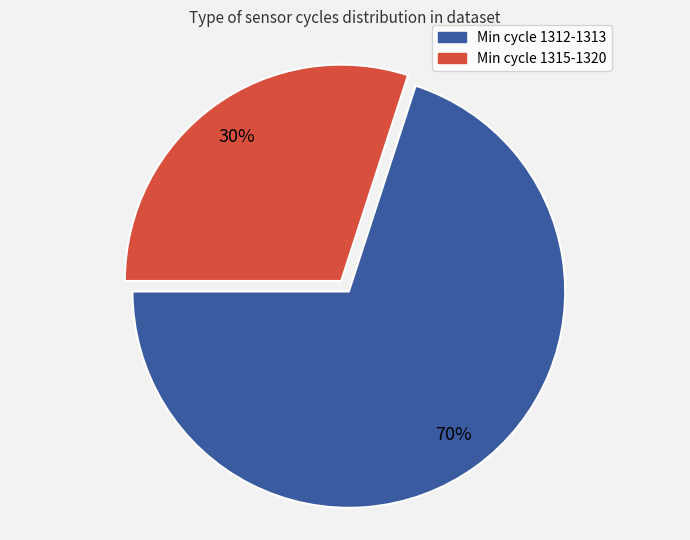

Does any single category account for the majority?

Yes